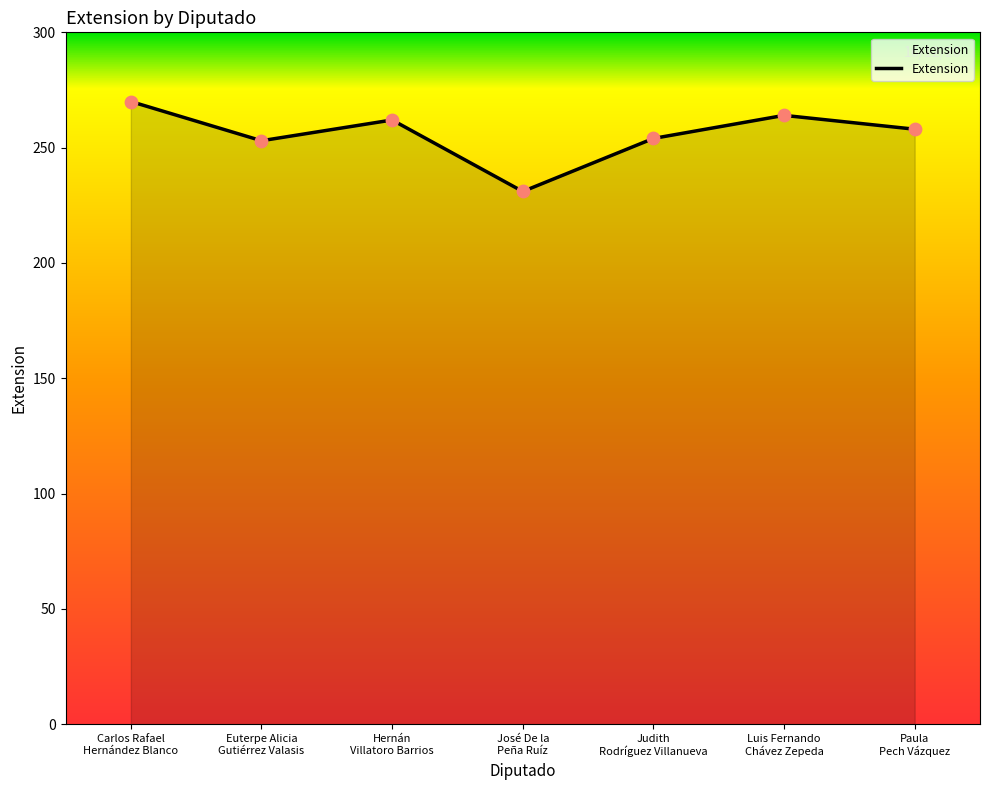

Which has a higher value, Paula
Pech Vázquez or Carlos Rafael
Hernández Blanco?

Carlos Rafael
Hernández Blanco